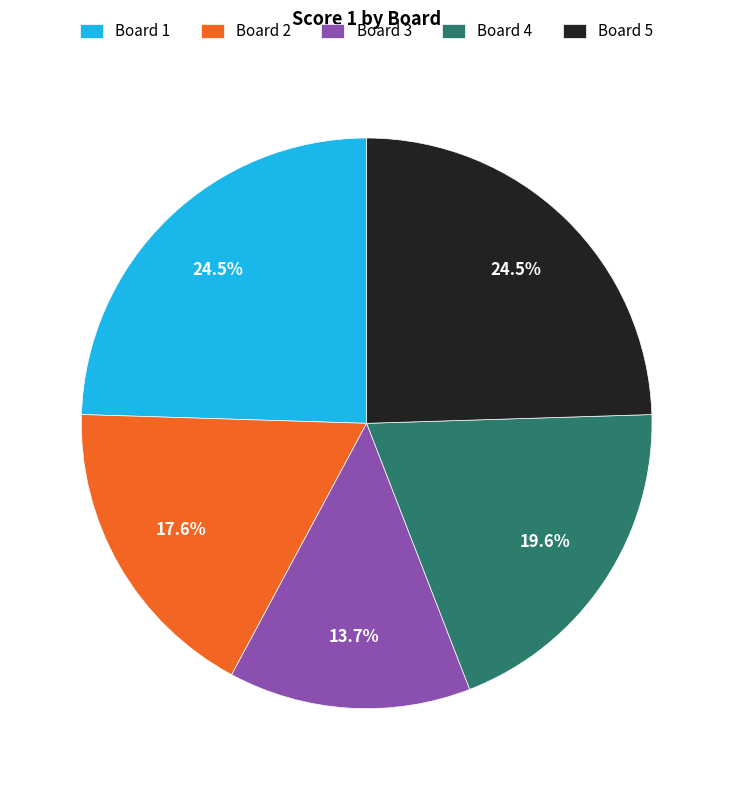

Which slice is the smallest?

Board 3